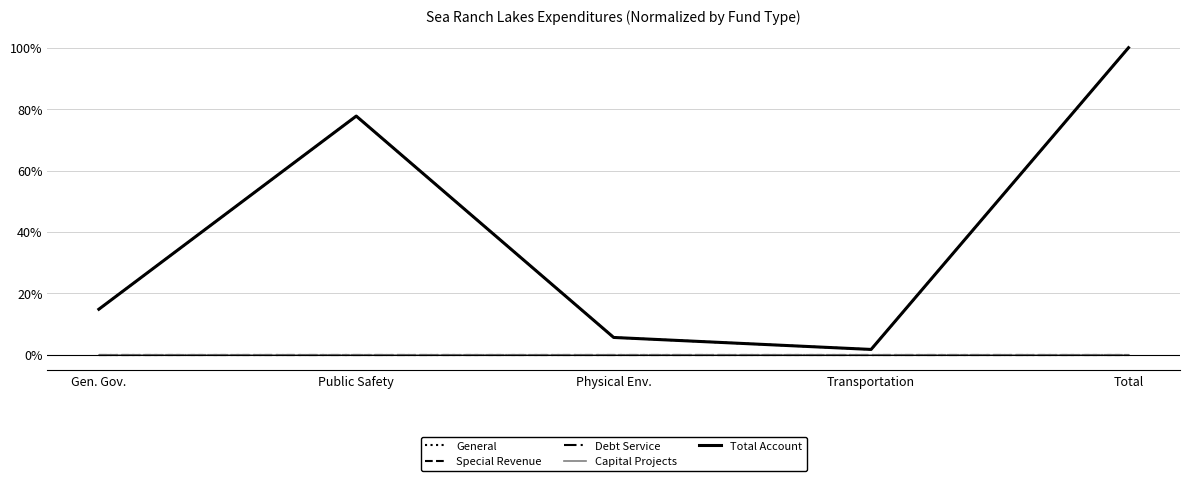

Is it true that Total Account equals 0.0 at Gen. Gov.?

False